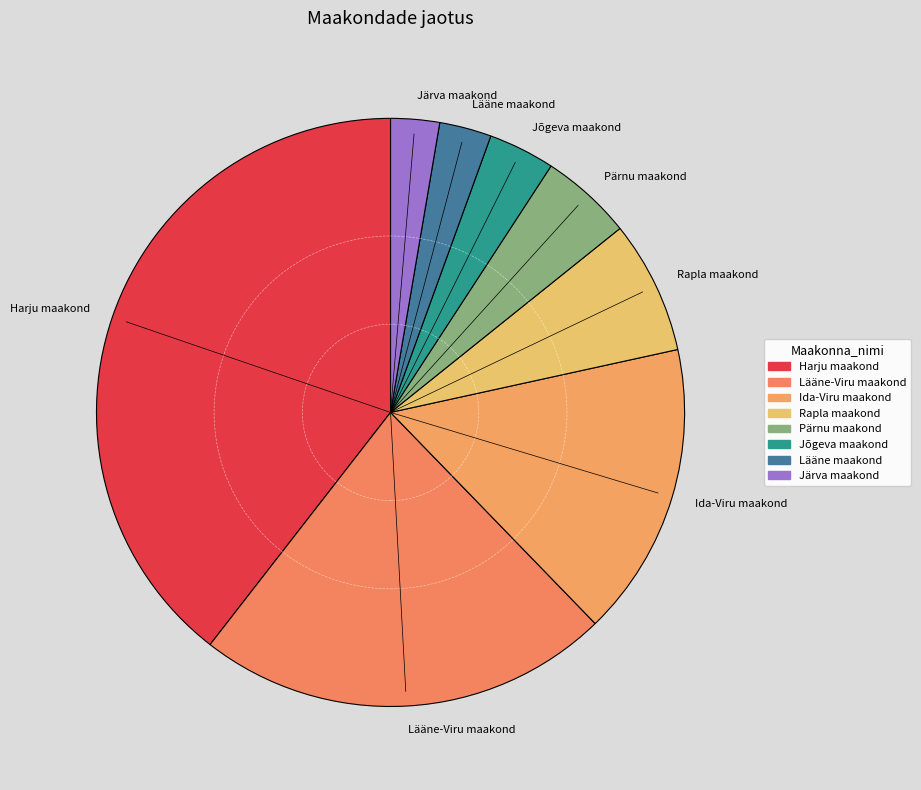

How many segments does this pie chart have?

8